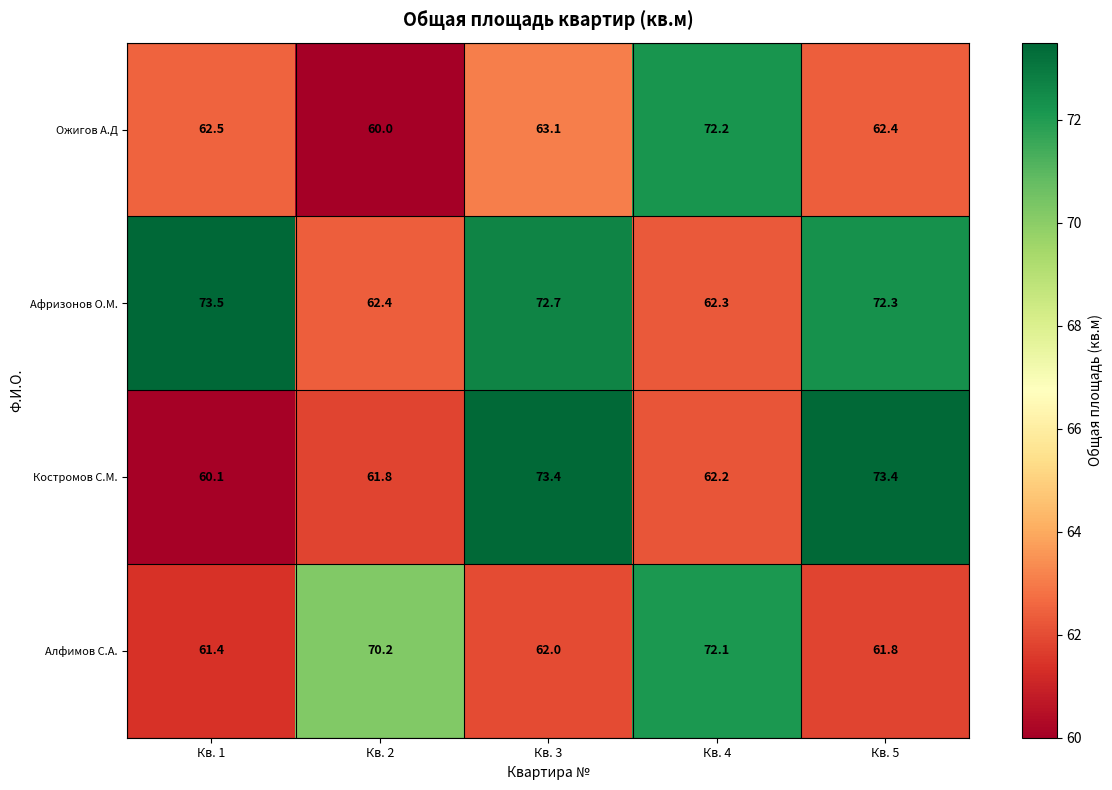

Which category has the lowest value across all series?

Кв. 2